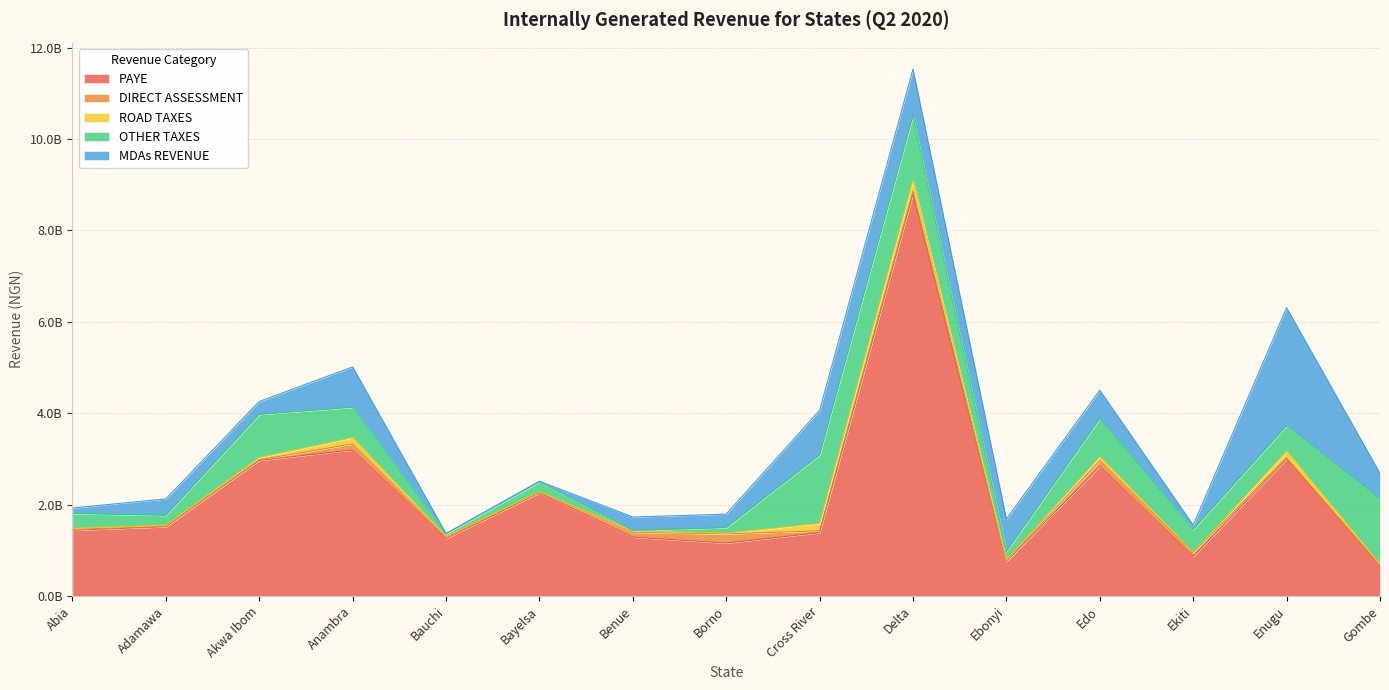

How many values in the MDAs REVENUE series exceed 361786745?

8